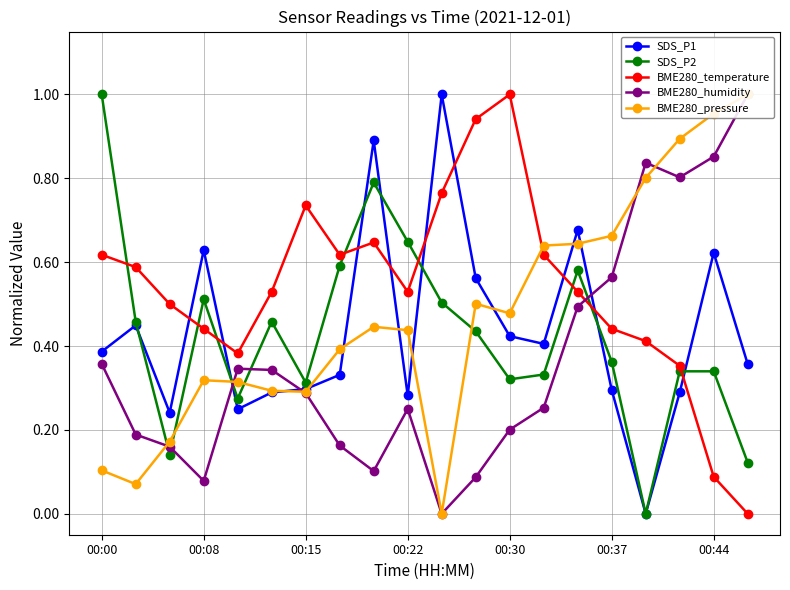

True or false: BME280_temperature and SDS_P1 cross at least once.

True